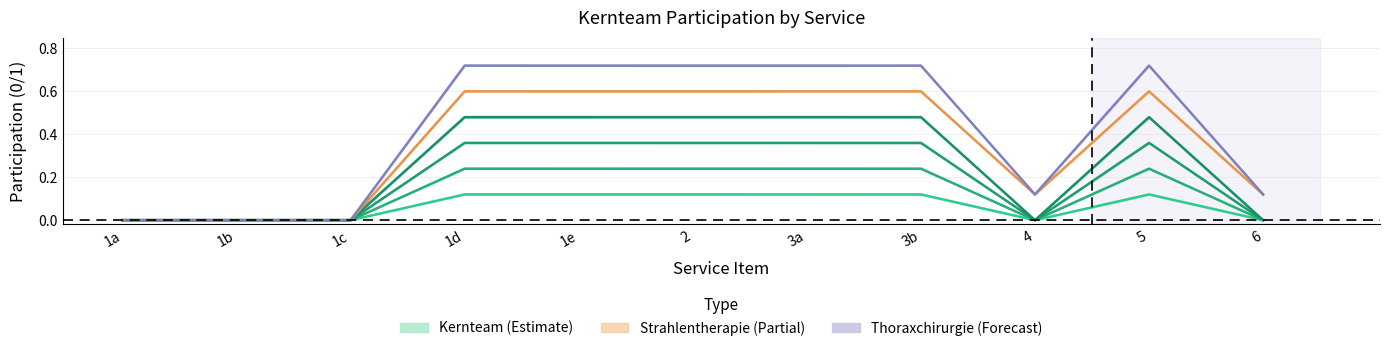

The Innere Medizin und Pneumologie series shows 0.5 at 1e. True or false?

True